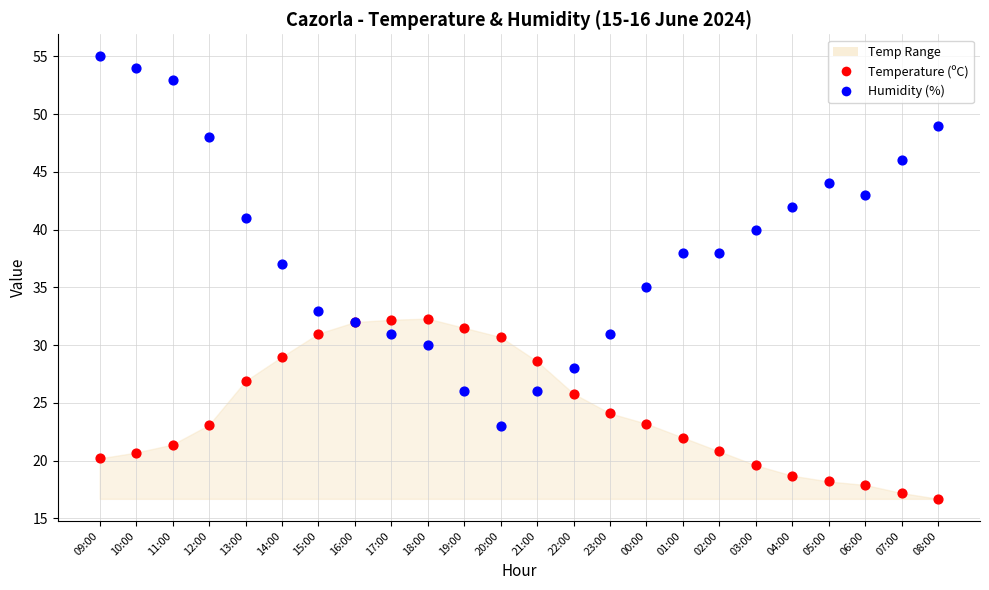

Which series has the largest Y range (max minus min)?

Humidity (%)